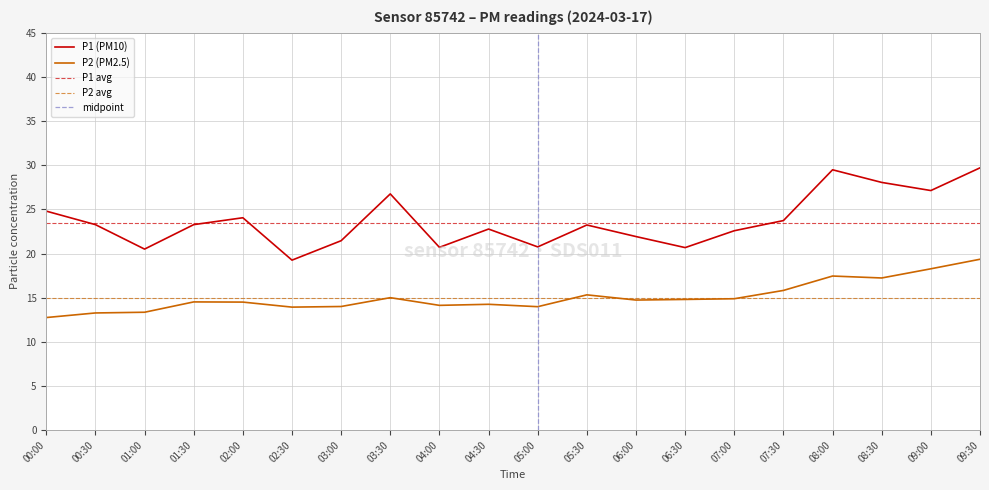

What is the value of the P2 point at the 17th from the left?

17.4